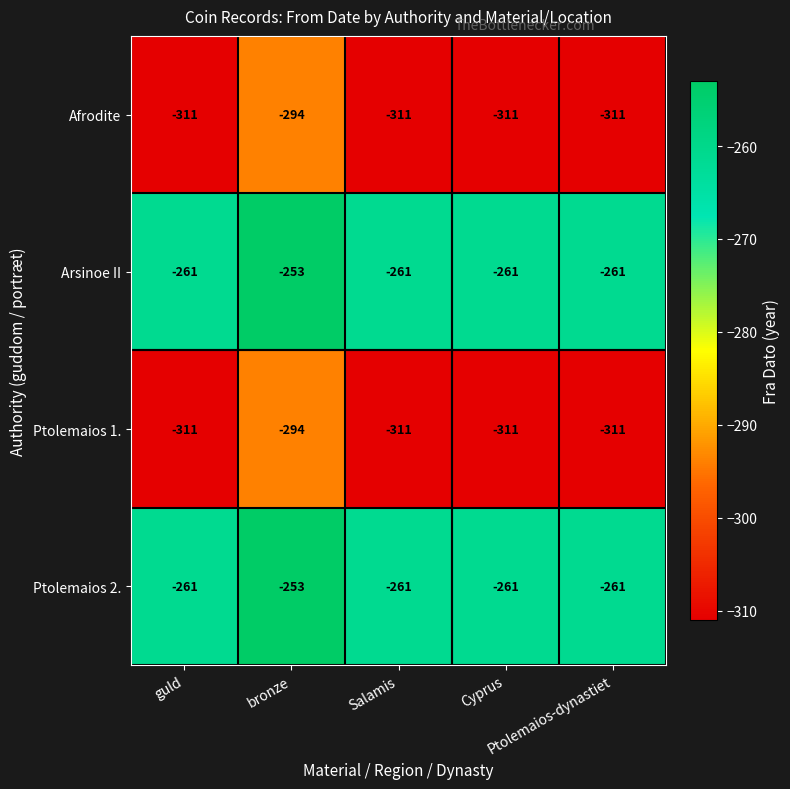

Count the Arsinoe II values in the range -261 to -260.

4